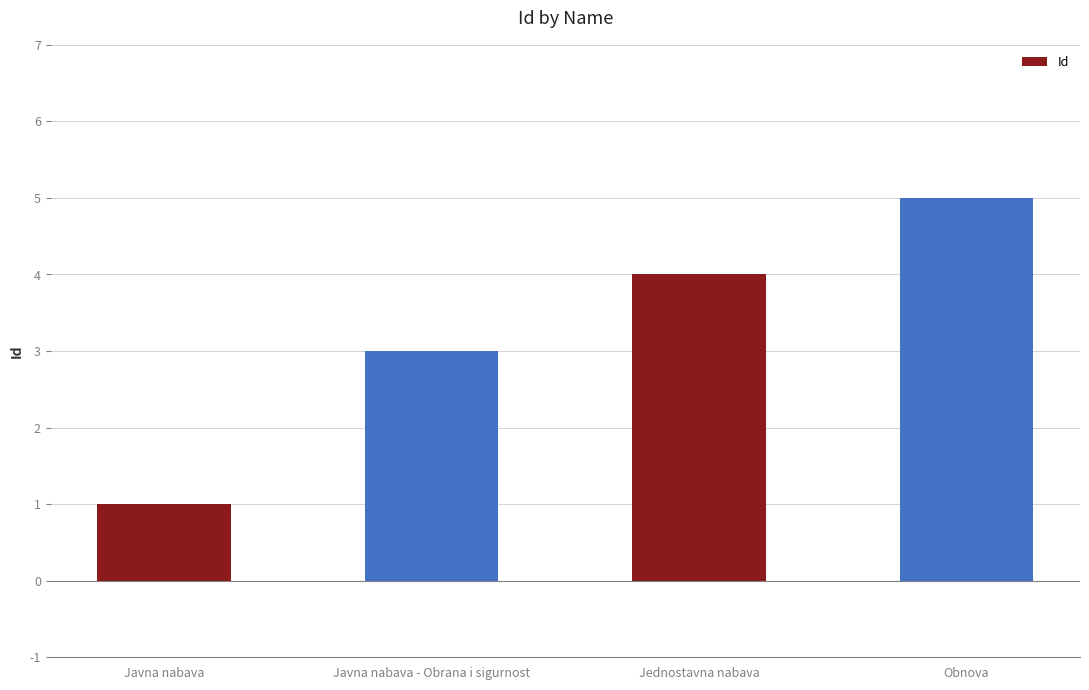

What is the greatest value displayed?

5